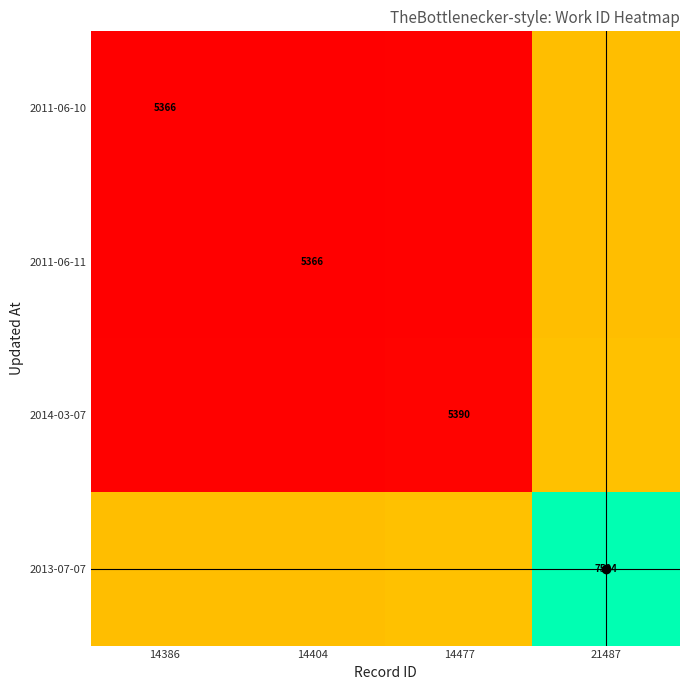

Is it true that 2013-07-07 equals 0.2 at 14386?

False